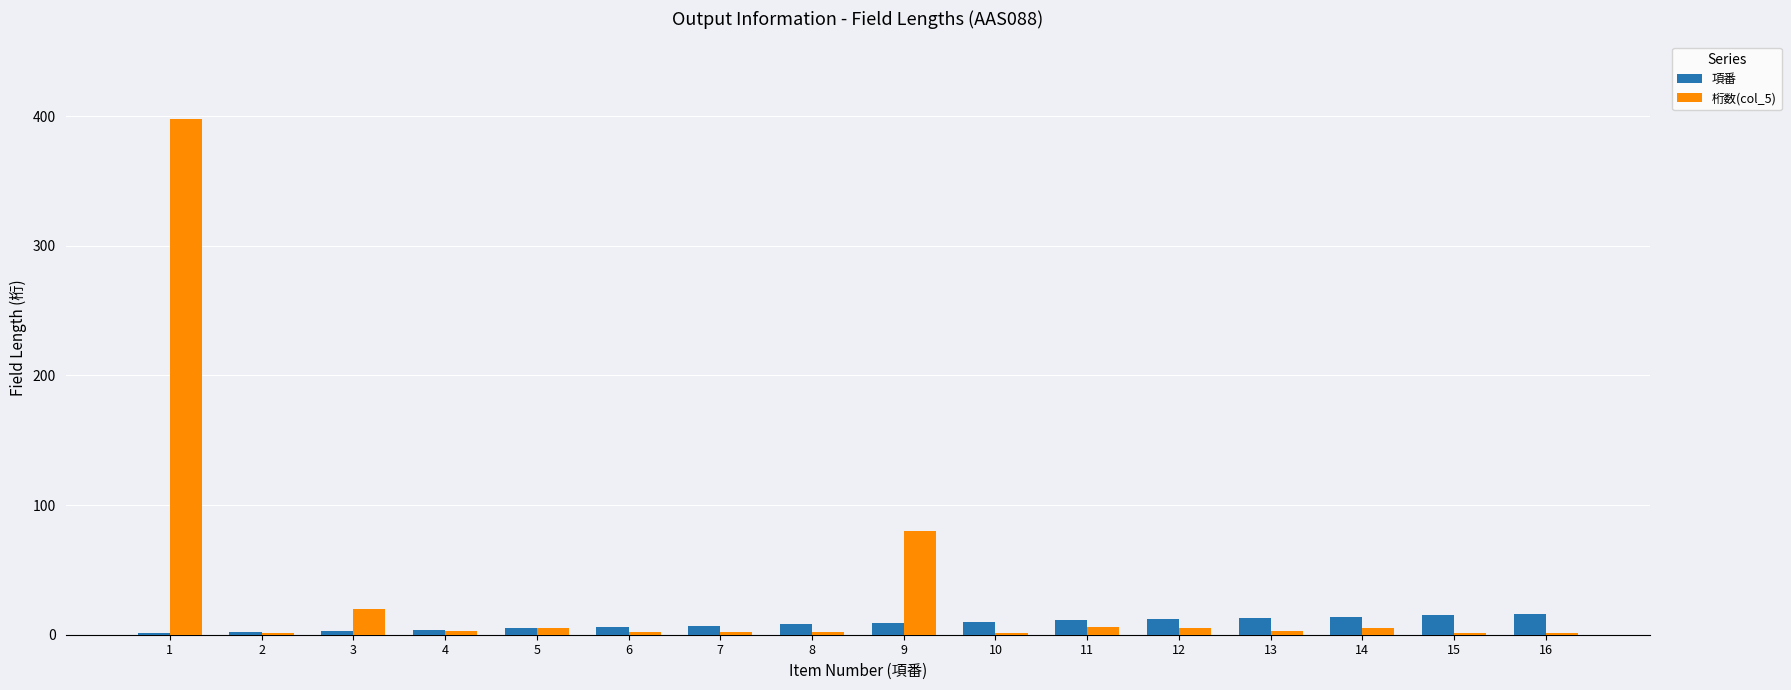

The 項番 series shows 14 at 14. True or false?

True